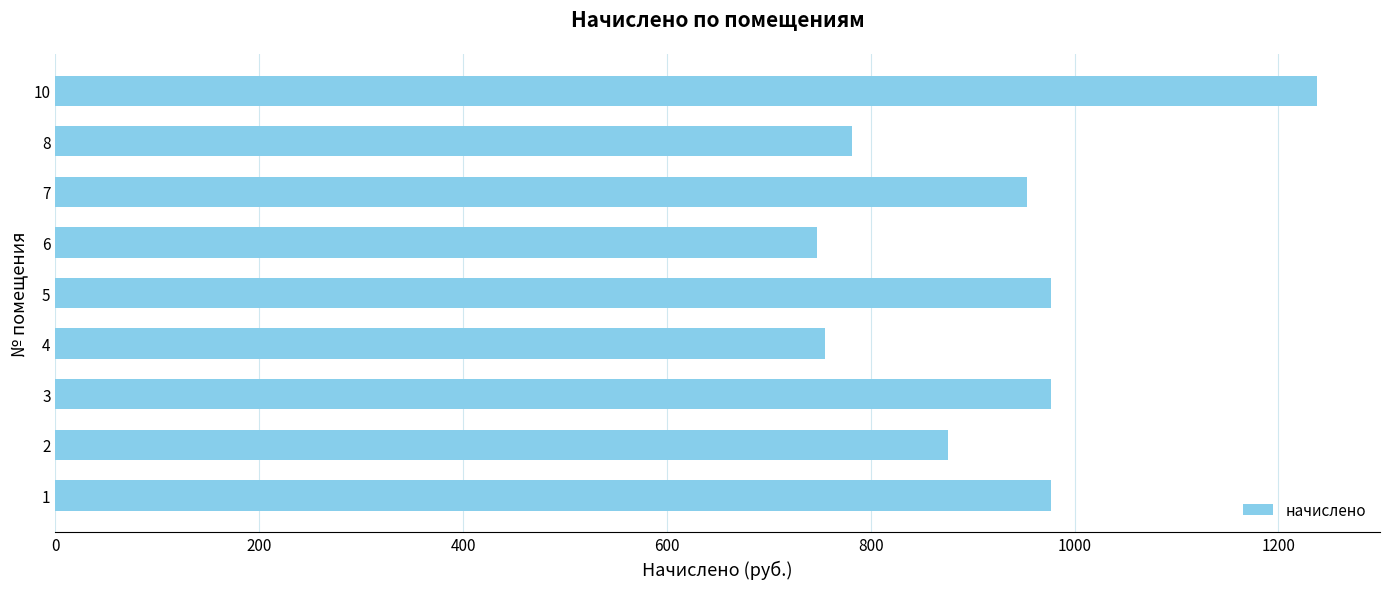

Between 6 and 7, which is larger?

7